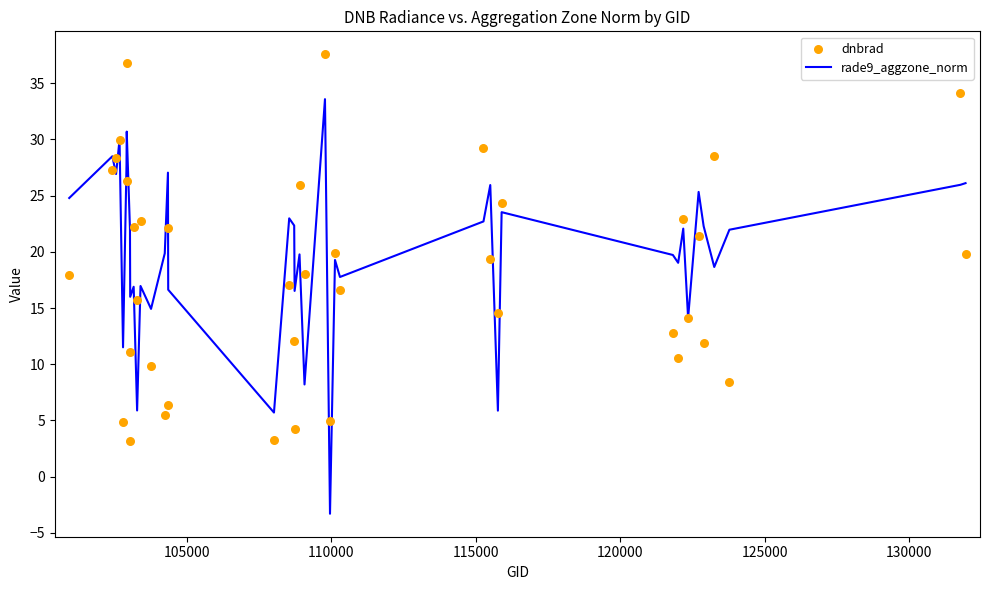

What are all the series names shown in the legend?

rade9_aggzone_norm, dnbrad